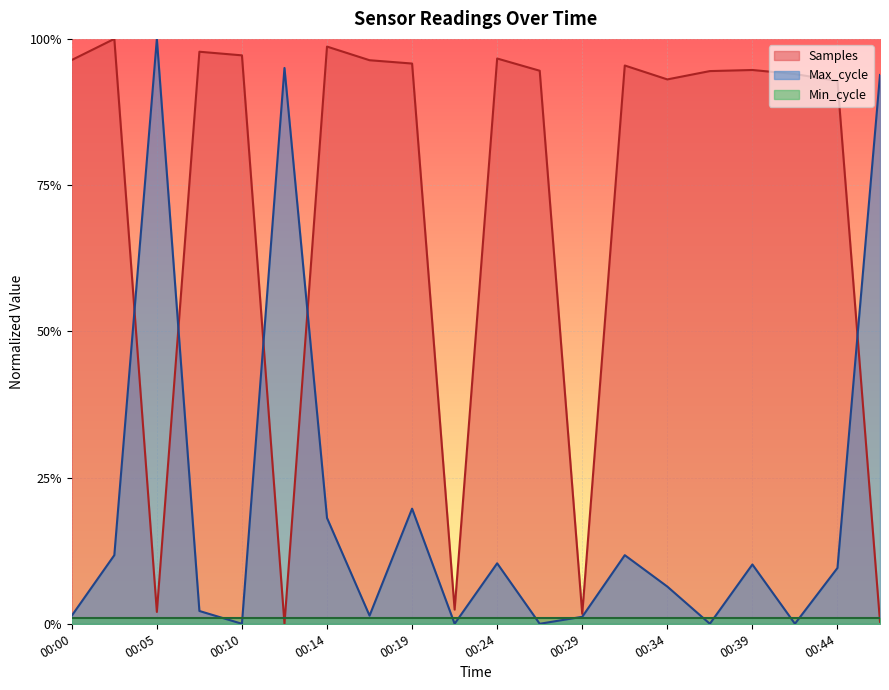

What are all the series names shown in the legend?

Samples, Max_cycle, Min_cycle